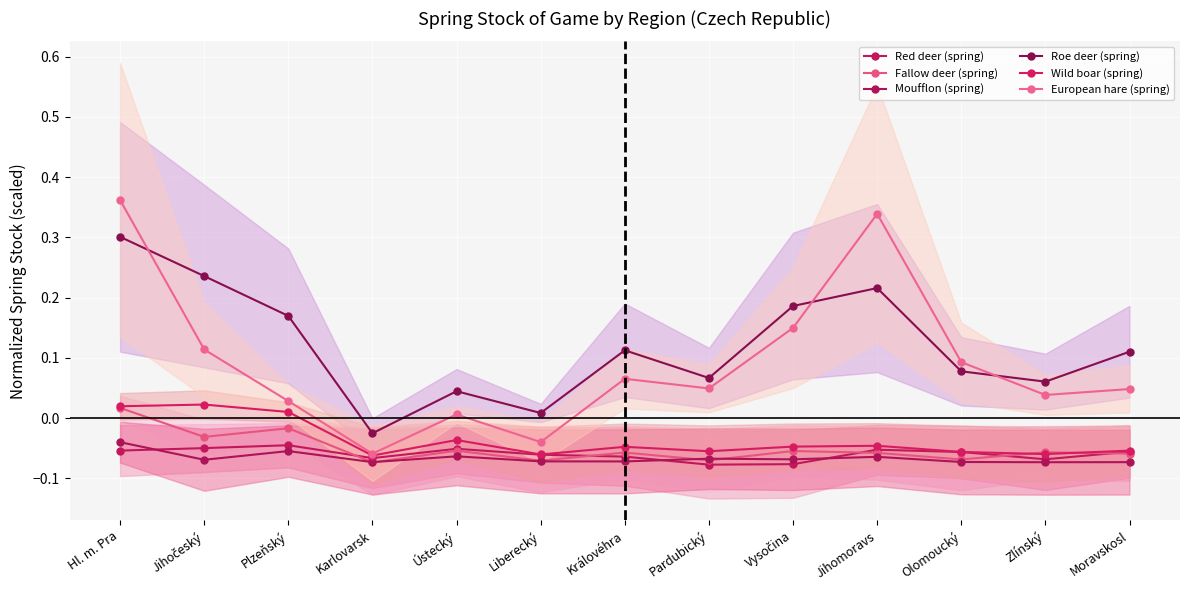

At Jihomoravs, list the series in order from smallest to largest.

Moufflon (spring), Fallow deer (spring), Red deer (spring), Wild boar (spring), Roe deer (spring), European hare (spring)